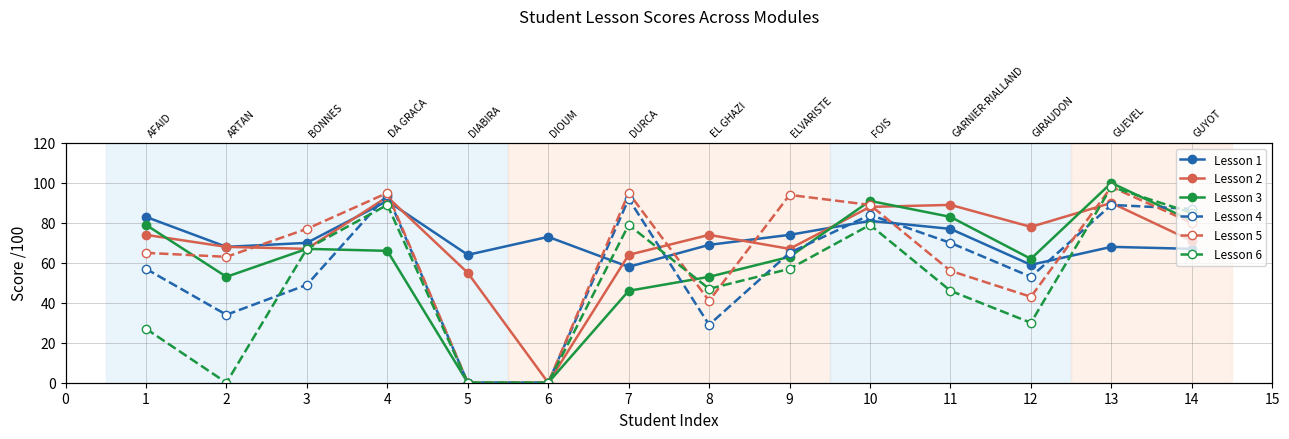

What is the difference between the maximum and second lowest values in the Score Lesson 6 (dashed) series?

98